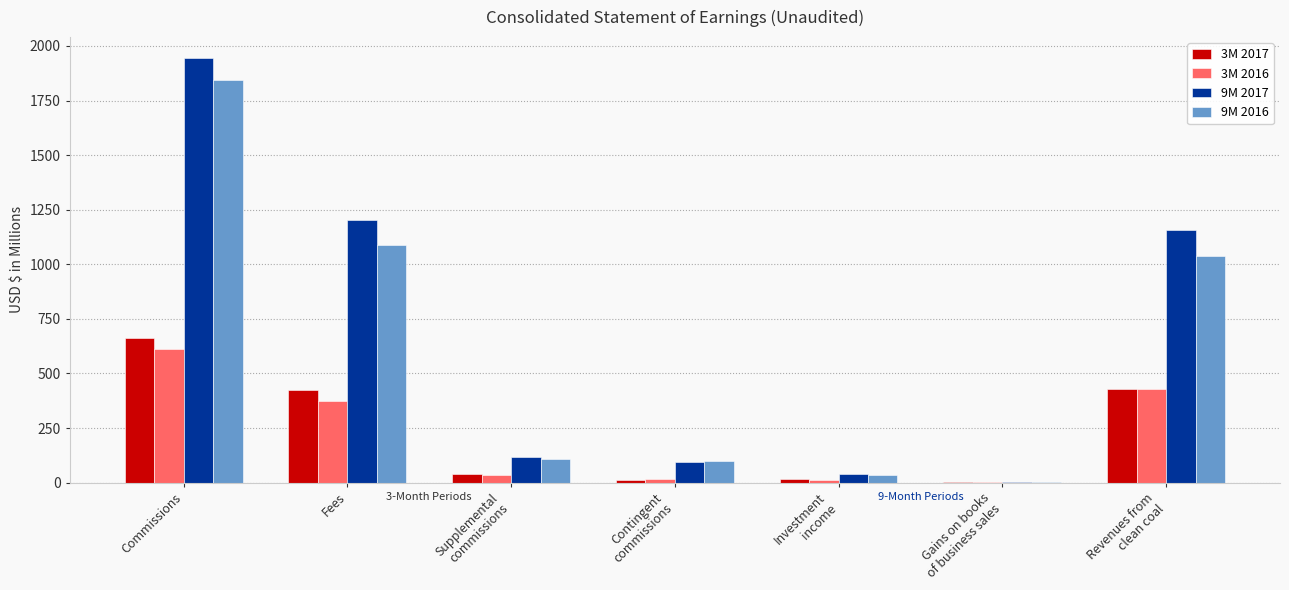

How many categories are shown in the chart?

7